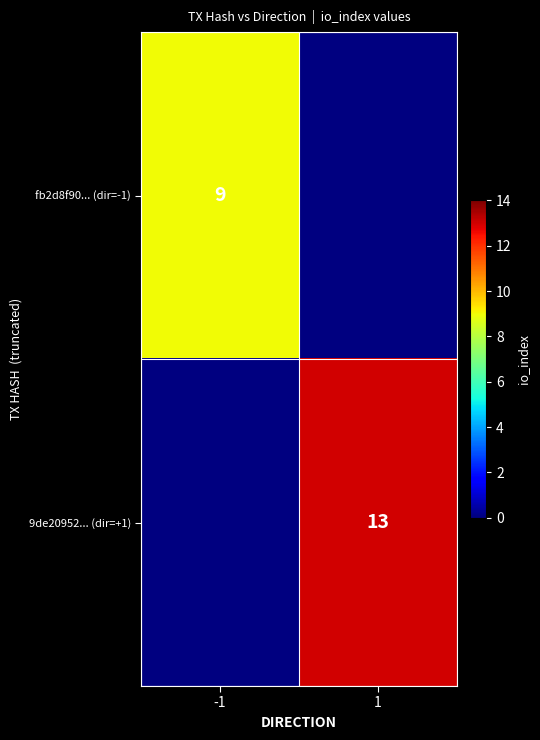

True or false: 9de20952... (dir=+1) has a value of 13 at 1.

True